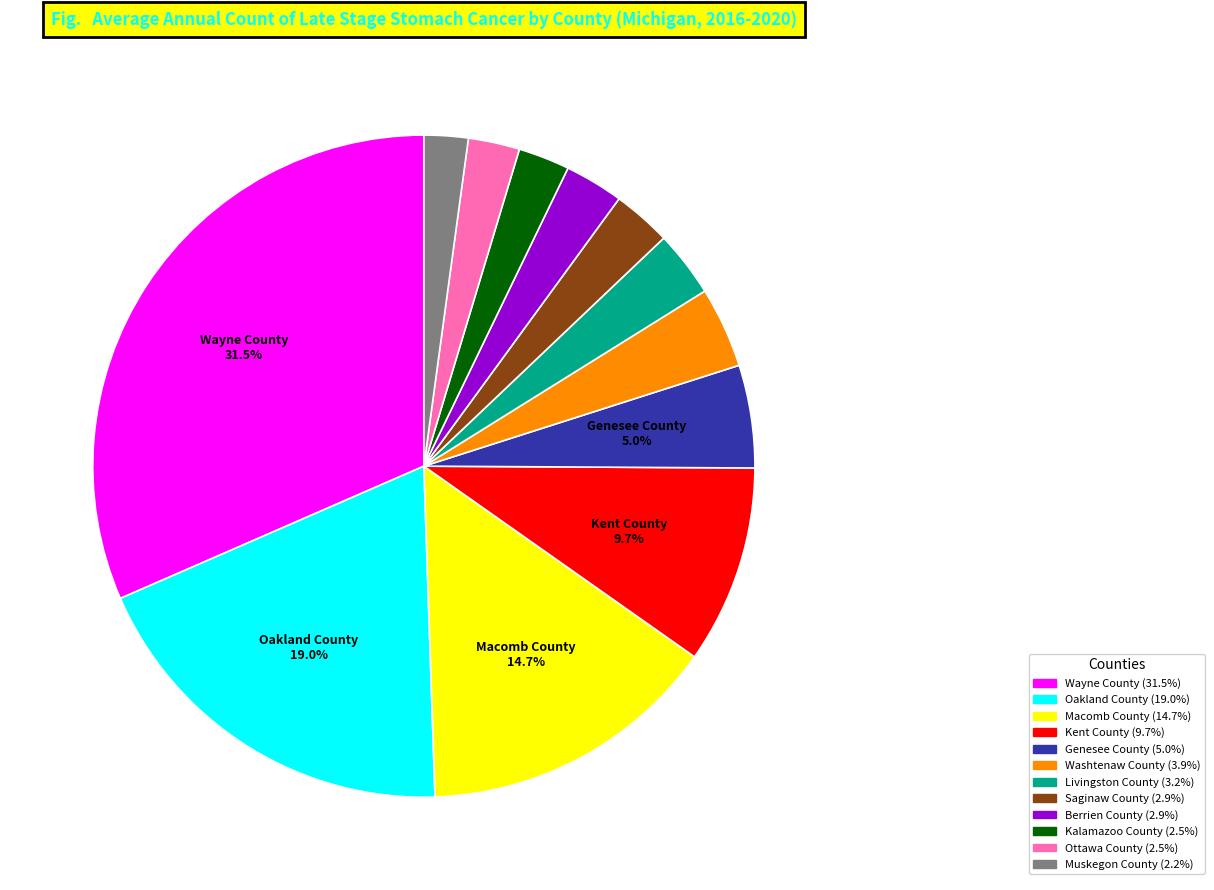

Does Wayne County account for over 50% of the chart?

No